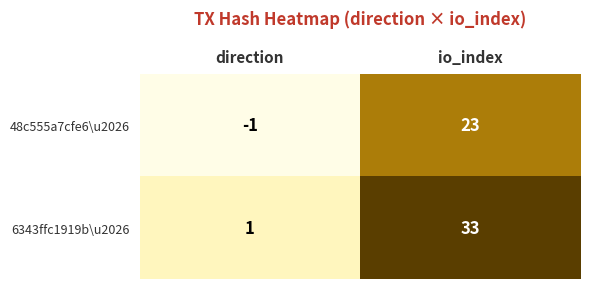

The value of 48c555a7cfe6\u2026 at io_index is 23. True or false?

True